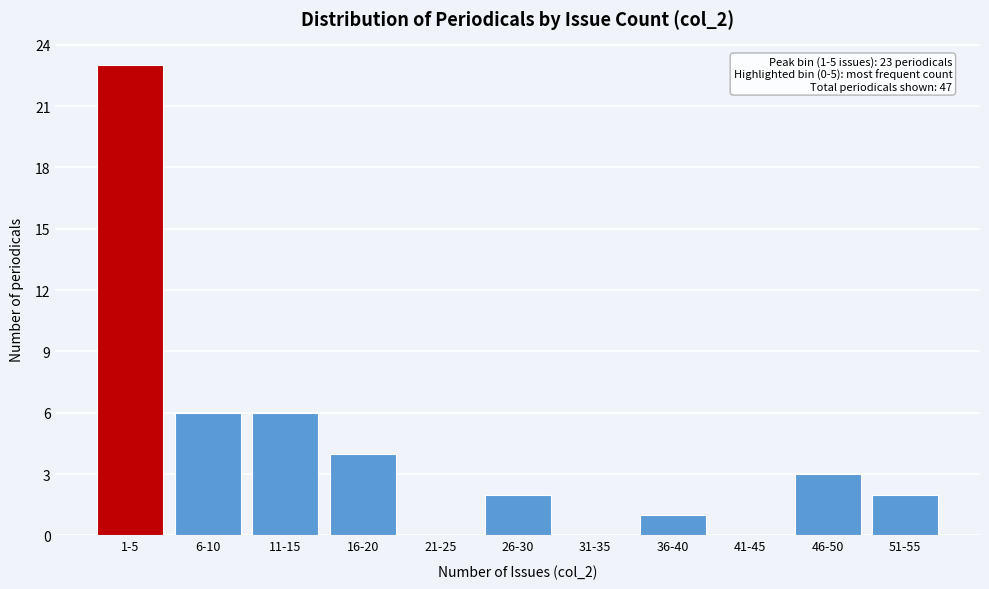

Reading right to left, what are all the values shown in this chart?

51-55=2	46-50=3	41-45=0	36-40=1	31-35=0	26-30=2	21-25=0	16-20=4	11-15=6	6-10=6	1-5=23